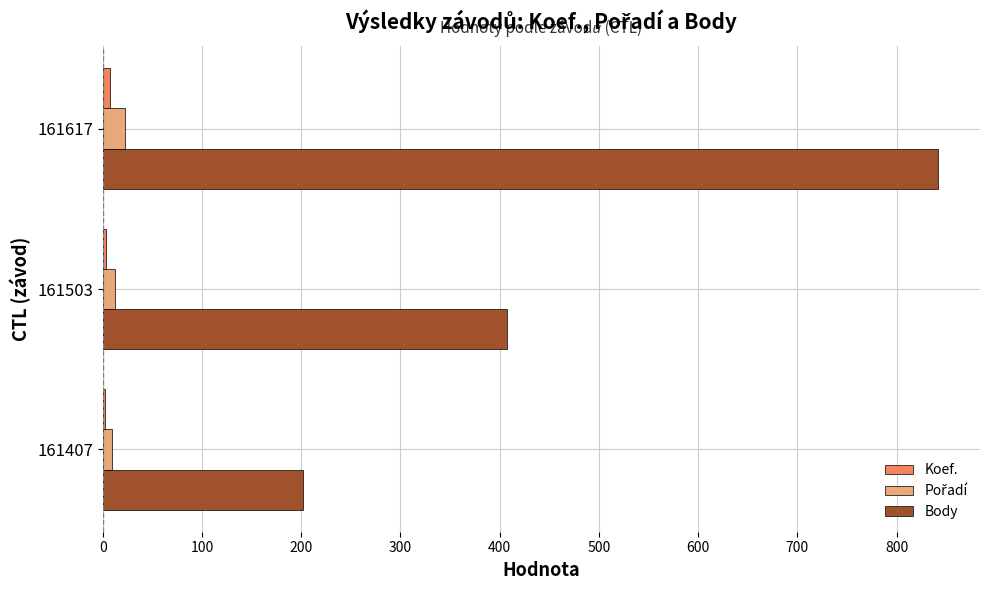

What is the greatest value displayed?

842